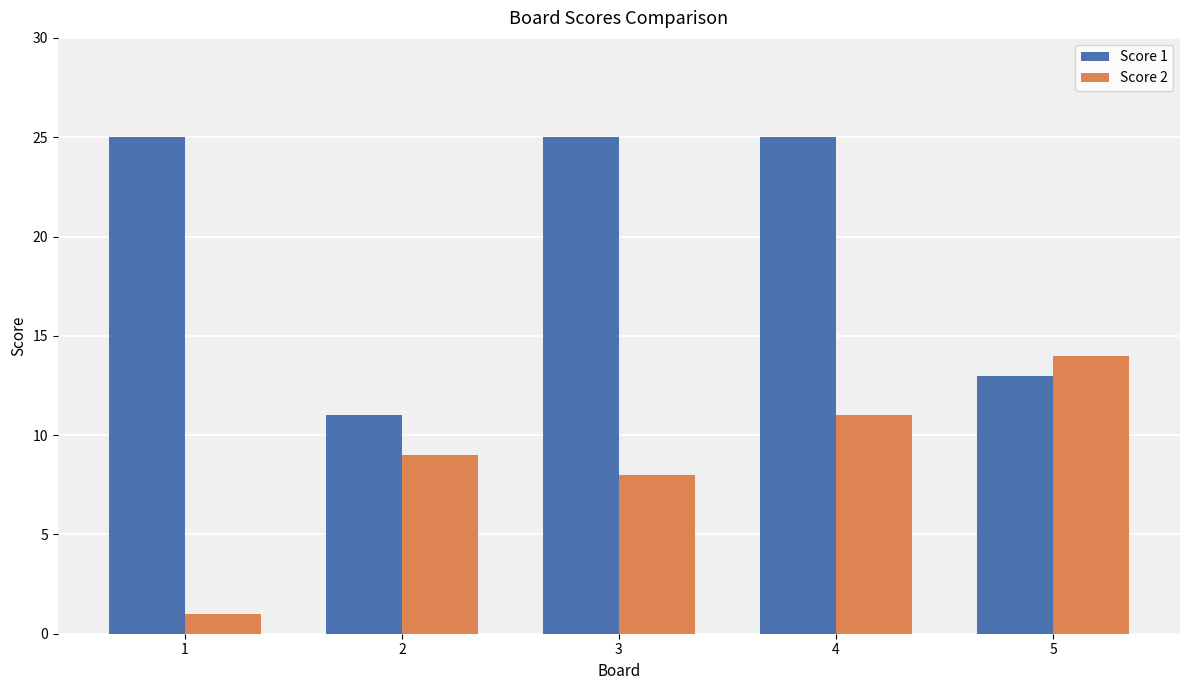

Reading left to right, extract all data points from this chart.

Score 1: 1=25	2=11	3=25	4=25	5=13
Score 2: 1=1	2=9	3=8	4=11	5=14